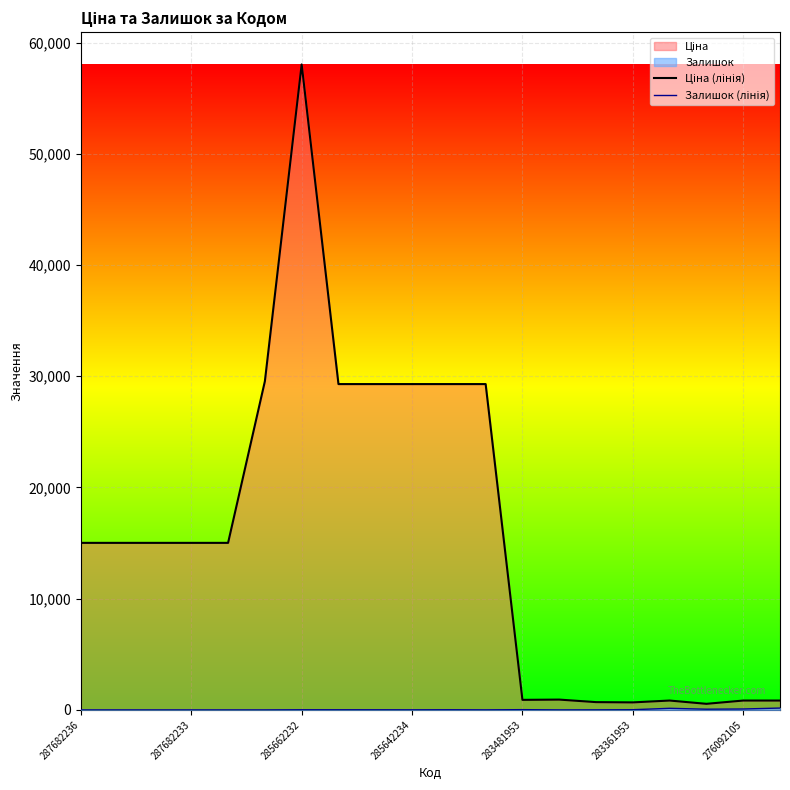

How many values in the Залишок (лінія) series are below 11?

10